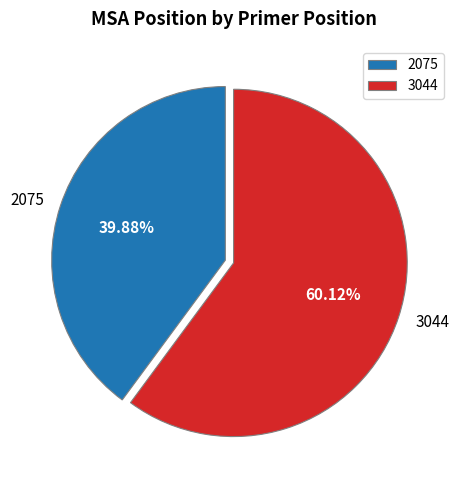

Which category has the biggest portion of the pie?

3044